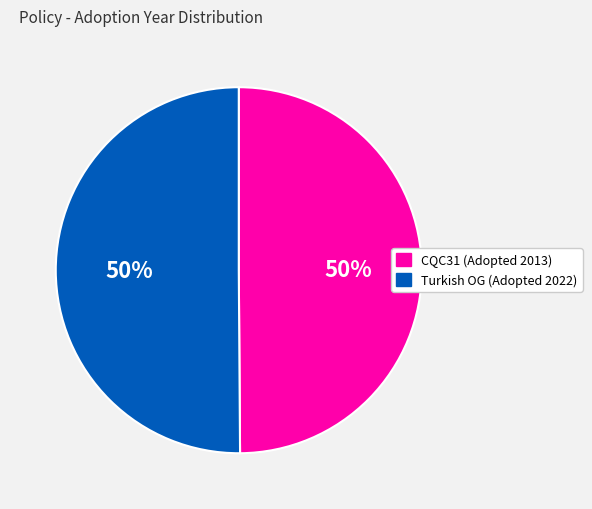

To the nearest percent, what is the average slice percentage?

50%